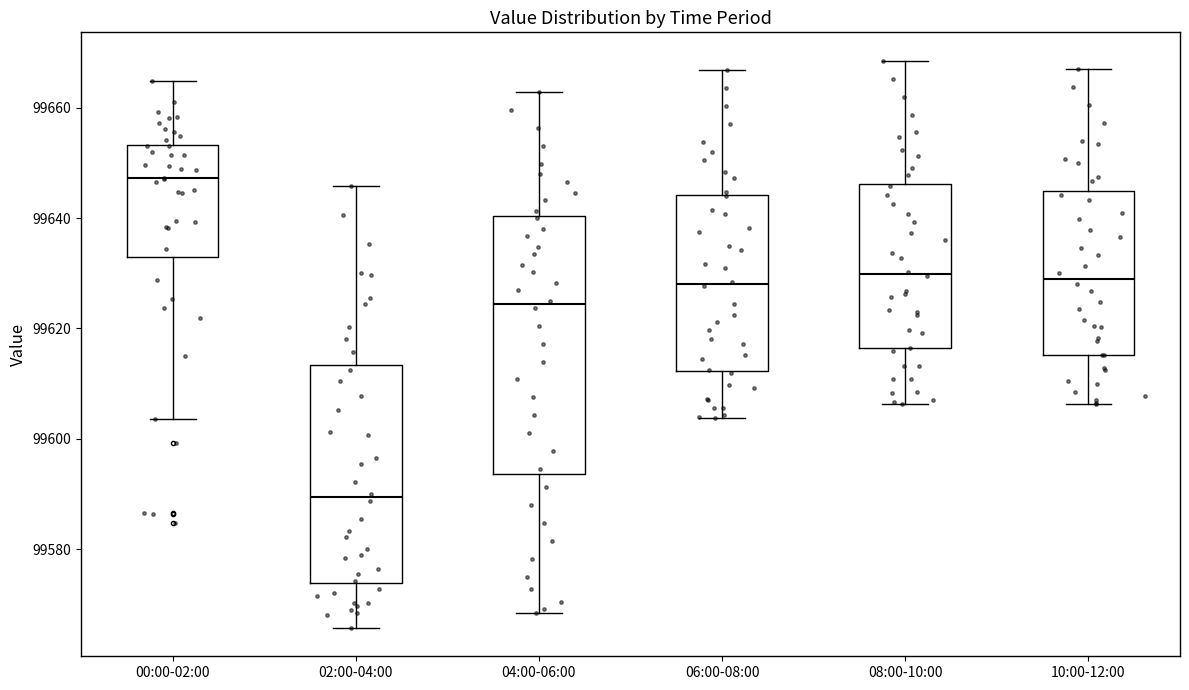

Reading left to right, read every box against the y-axis: the position of its median line, the range the box covers, and the ends of its whiskers. The values are not printed on the chart, so give them approximately, as read against the axis.

00:00-02:00: median 99648, box 99632 to 99654, whiskers 99604 to 99664
02:00-04:00: median 99590, box 99574 to 99614, whiskers 99566 to 99646
04:00-06:00: median 99624, box 99594 to 99640, whiskers 99568 to 99662
06:00-08:00: median 99628, box 99612 to 99644, whiskers 99604 to 99666
08:00-10:00: median 99630, box 99616 to 99646, whiskers 99606 to 99668
10:00-12:00: median 99630, box 99616 to 99644, whiskers 99606 to 99668